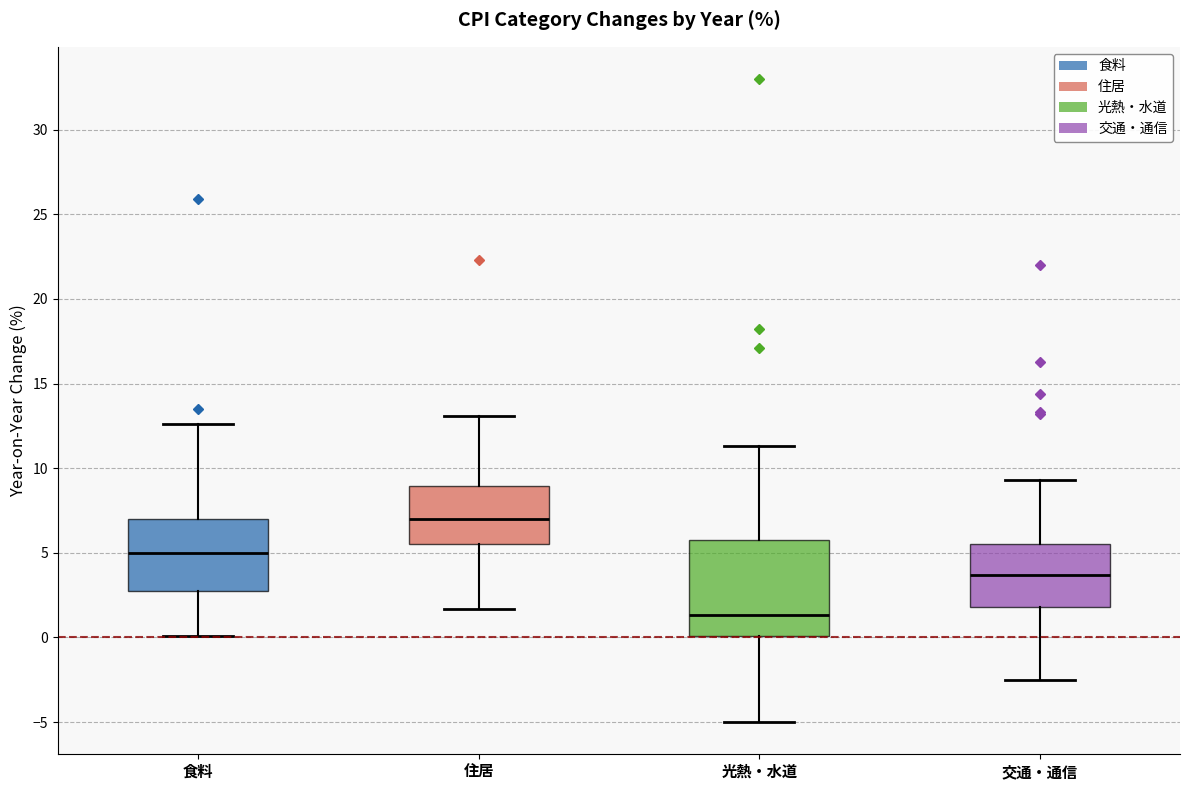

Reading left to right, transcribe this box plot: for each box, give where its median line is, the range the box spans, and where its two whiskers end, as read against the y-axis. The values are not printed on the chart, so give them approximately, as read against the axis.

食料: median 5.0, box 3.0 to 7.0, whiskers 0.0 to 12.5
住居: median 7.0, box 5.5 to 9.0, whiskers 1.5 to 13.0
光熱・水道: median 1.5, box 0.0 to 6.0, whiskers -5.0 to 11.5
交通・通信: median 3.5, box 2.0 to 5.5, whiskers -2.5 to 9.5